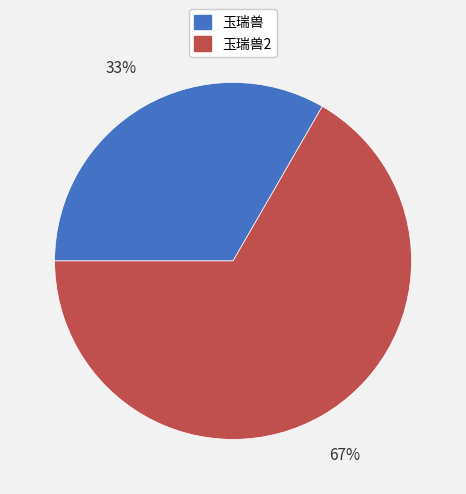

Is it true that 玉瑞兽2 is 59% of the pie?

False